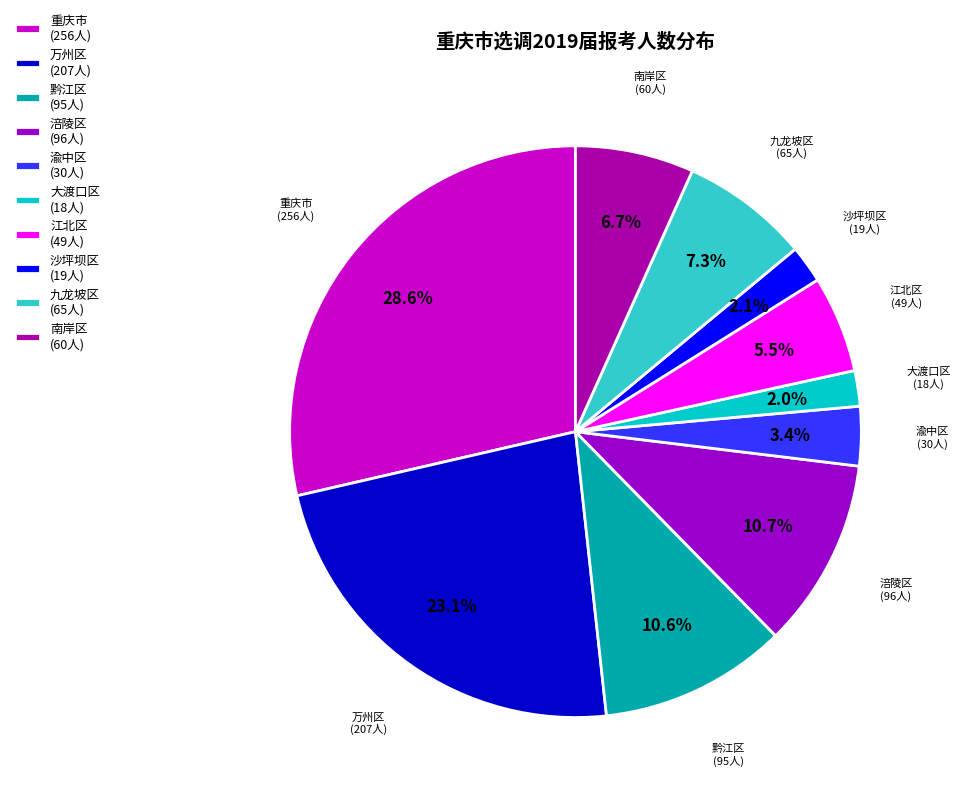

Is there any slice that represents more than half of the pie?

No